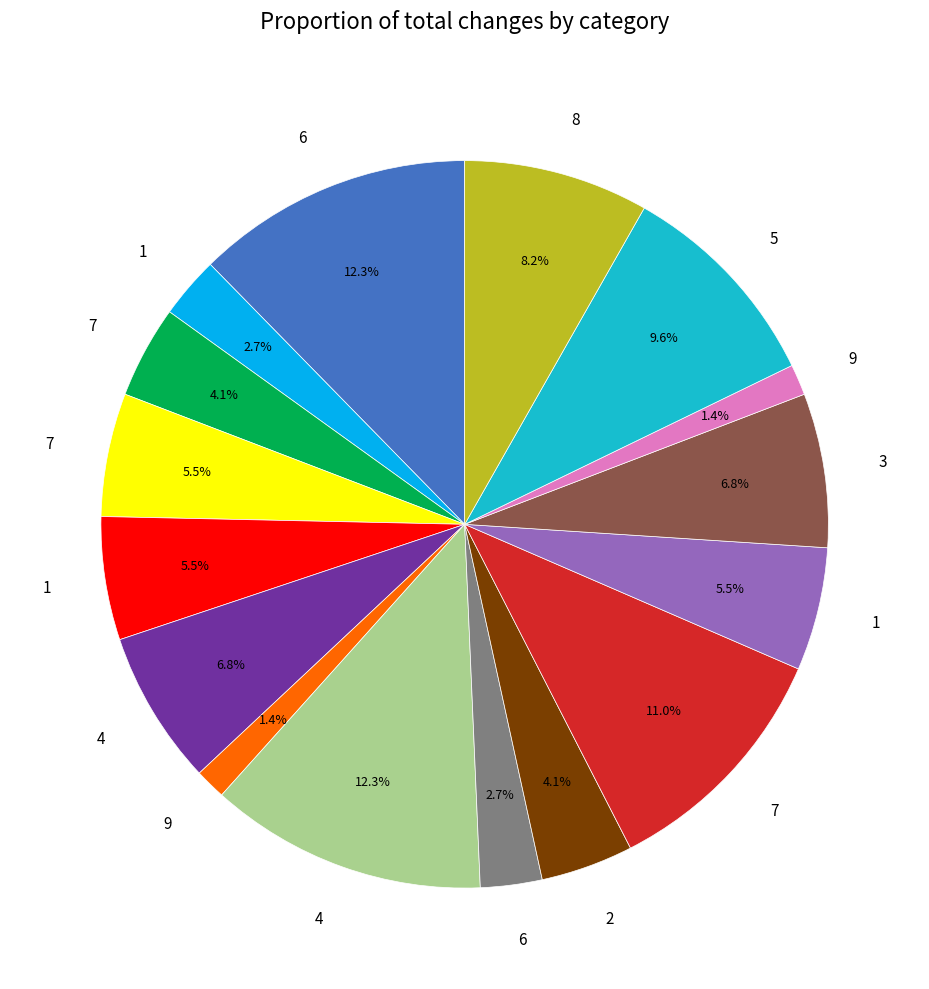

Is there any slice that represents more than half of the pie?

No